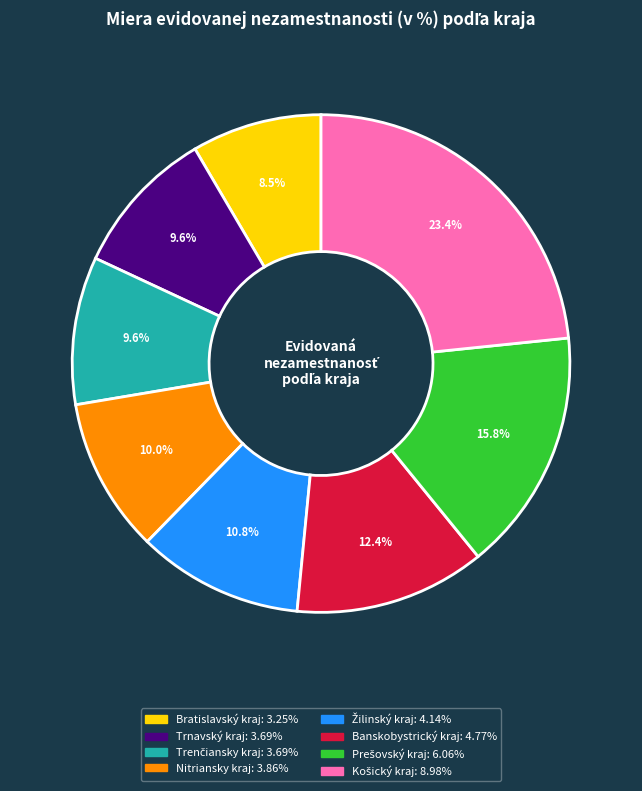

What percentage is NOT represented by Nitriansky kraj?

90.0%